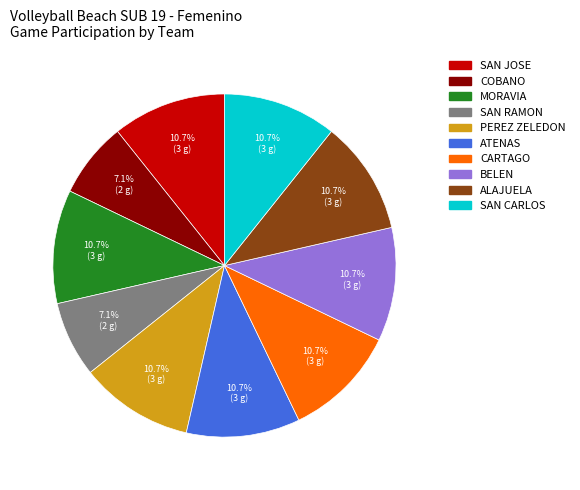

Combined, what portion of the pie is BELEN and CARTAGO?

21.4%